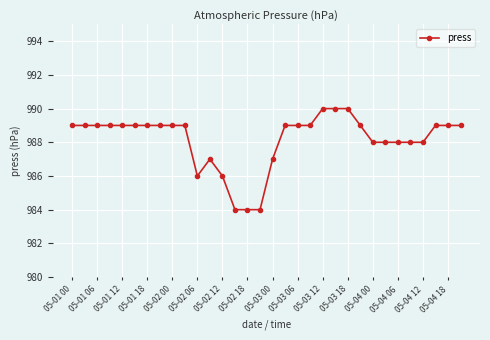

What is the value of the 1st point from the left?

989